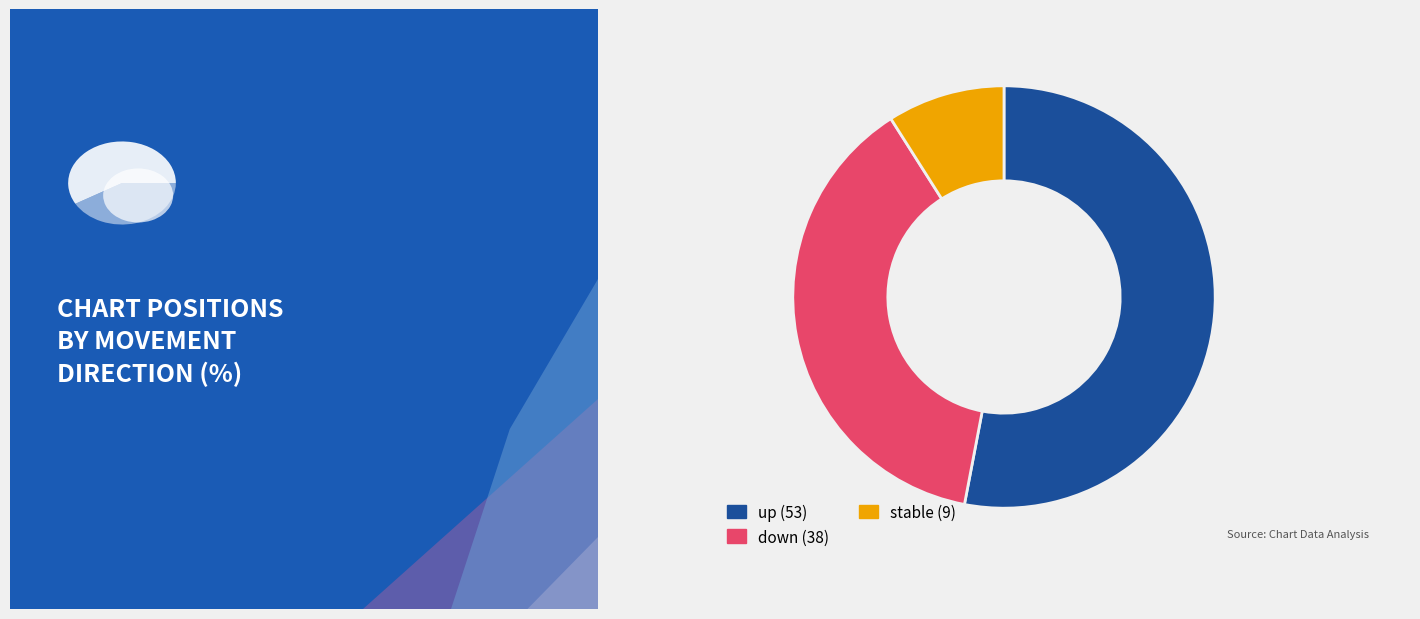

To the nearest percent, what is the difference between the largest and smallest slice percentages?

44%